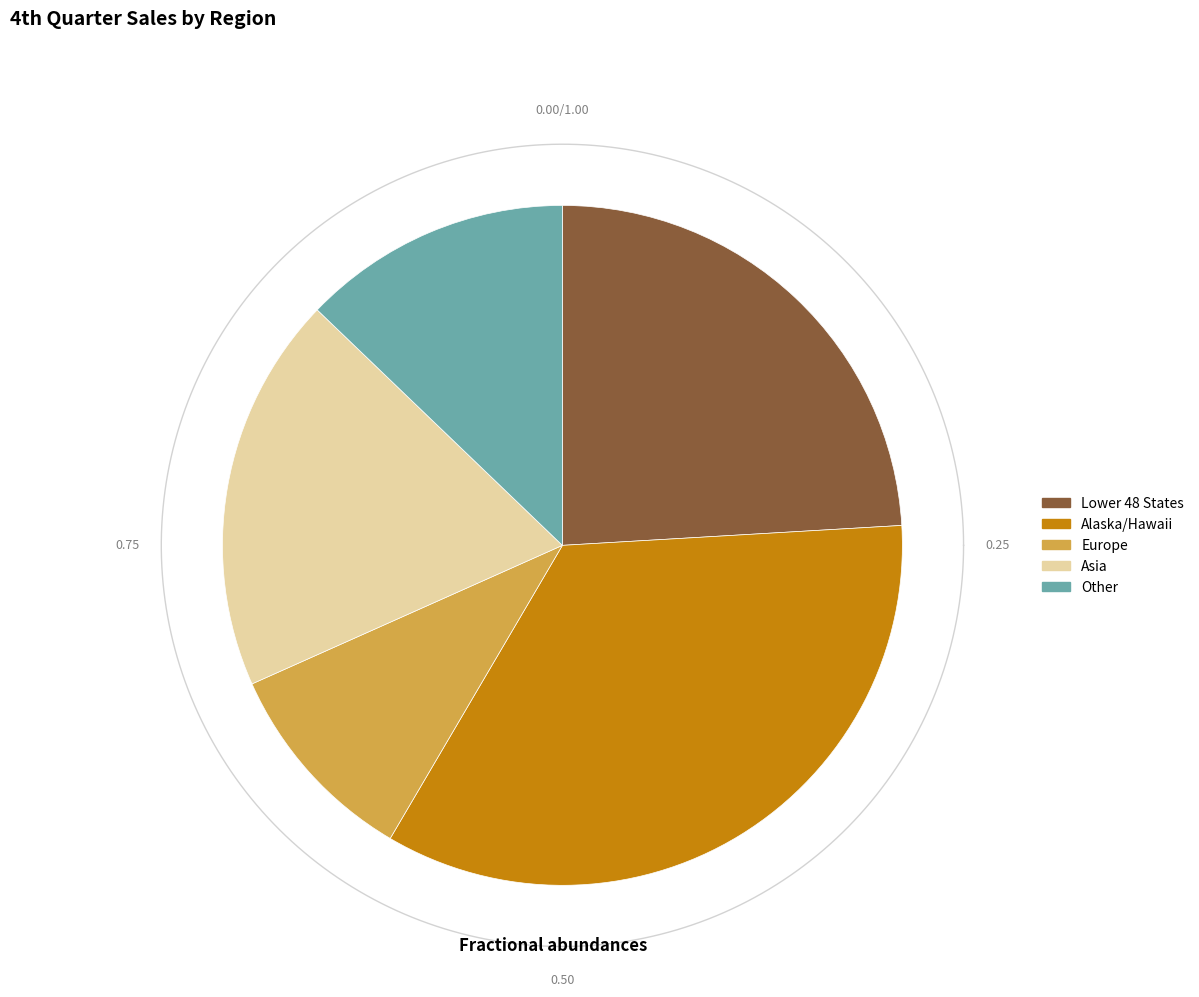

What is the largest slice in the pie chart?

Alaska/Hawaii